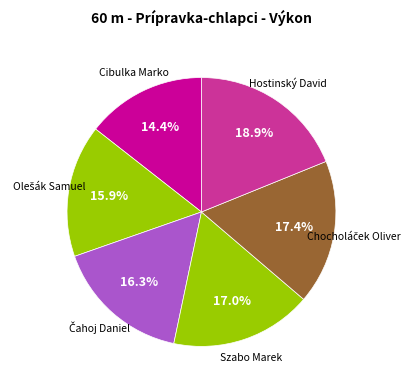

Rank the categories by value from highest to lowest.

Hostinský David, Chocholáček Oliver, Szabo Marek, Čahoj Daniel, Olešák Samuel, Cibulka Marko